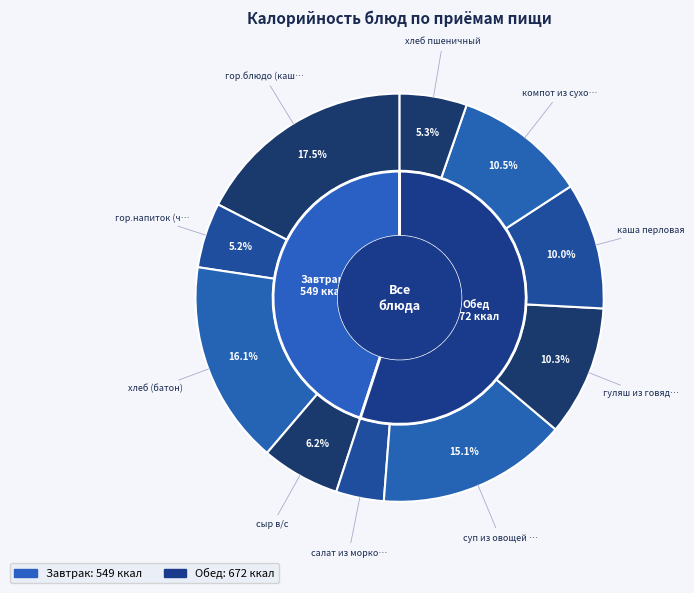

What percentage is NOT represented by каша перловая?

90.0%